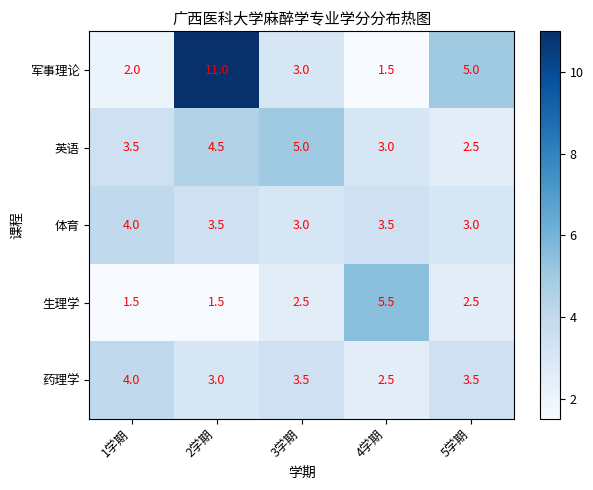

True or false: 生理学 has a value of 5.5 at 4学期.

True